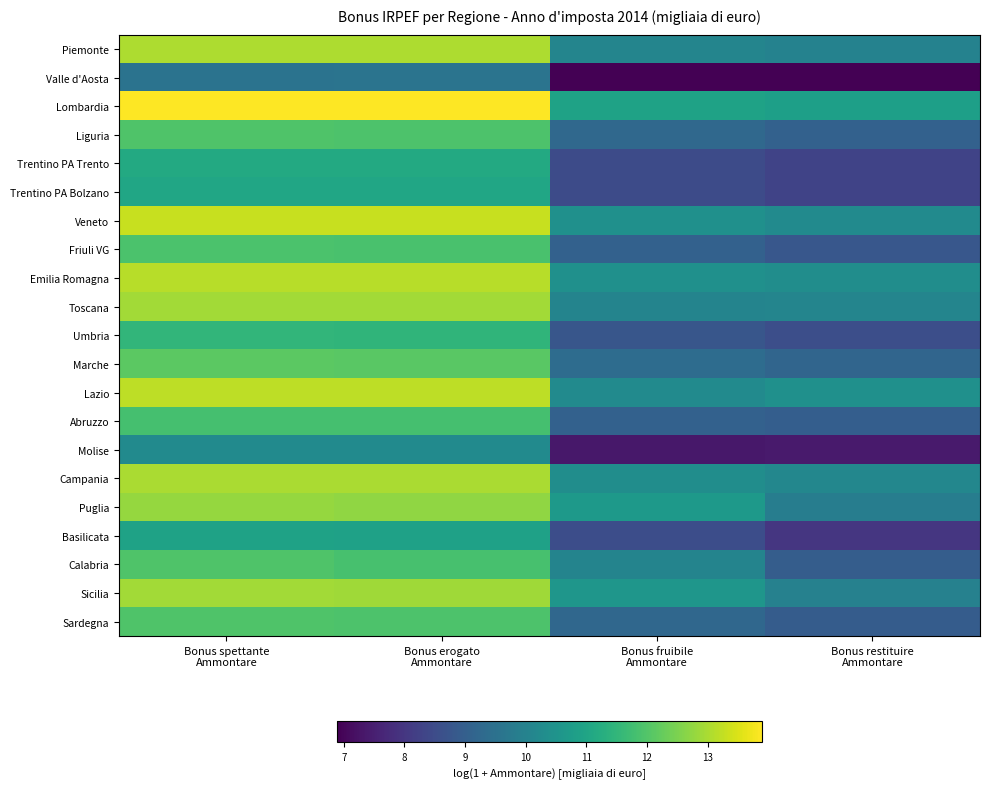

How many distinct data groups are displayed?

21